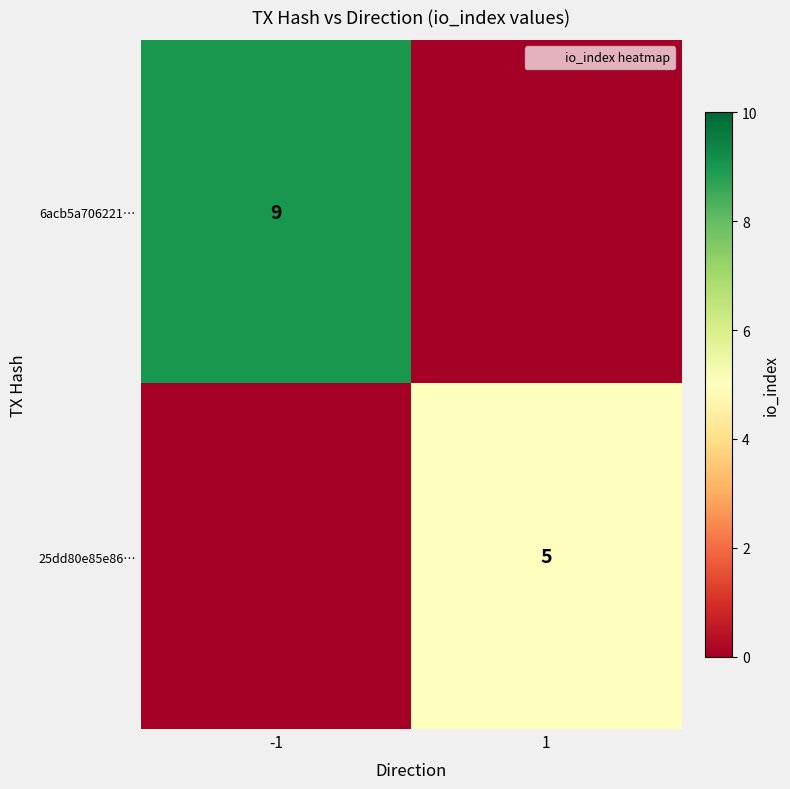

The value of 6acb5a706221… at -1 is 9. True or false?

True